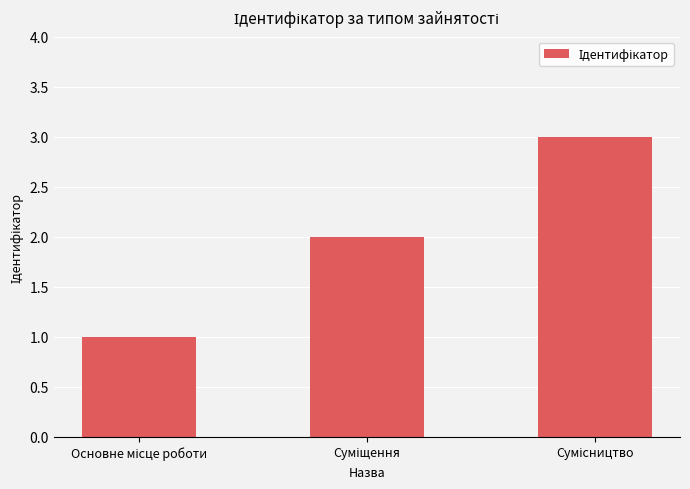

What is the maximum value shown in the chart?

3